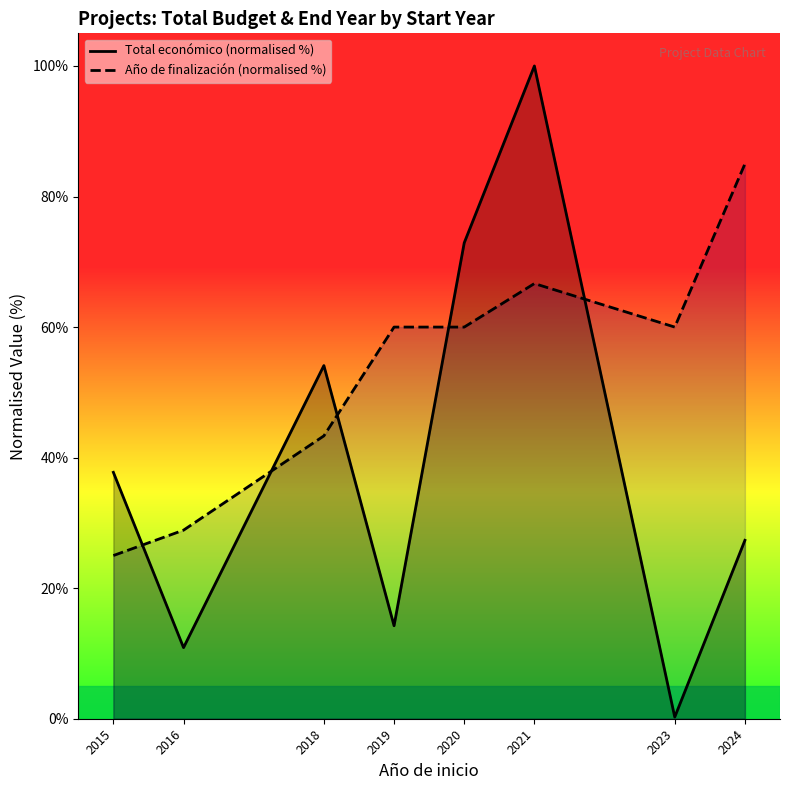

The Total económico (normalised %) series shows 72.9 at 2020. True or false?

True